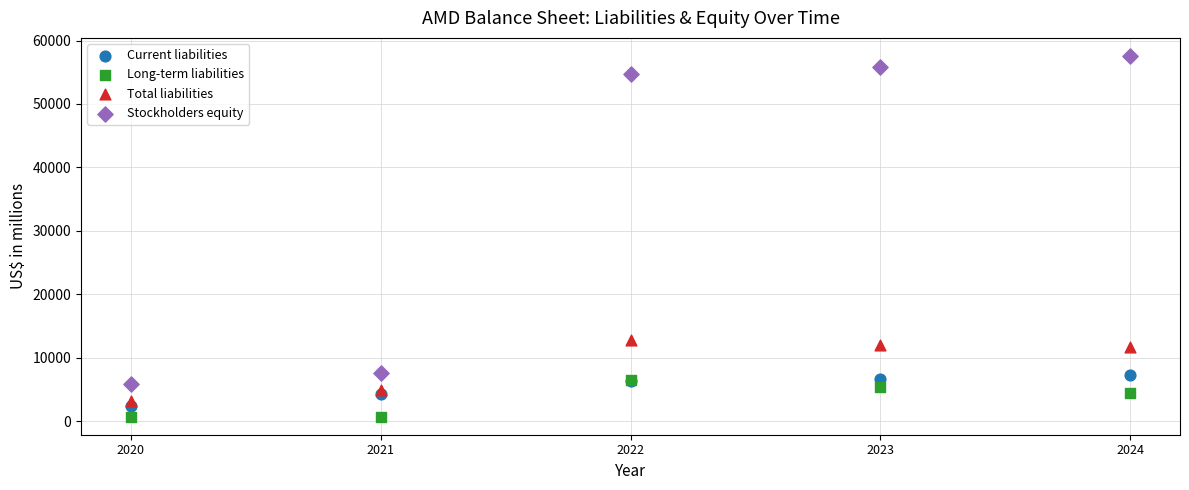

Which series has the largest Y range (max minus min)?

Stockholders equity